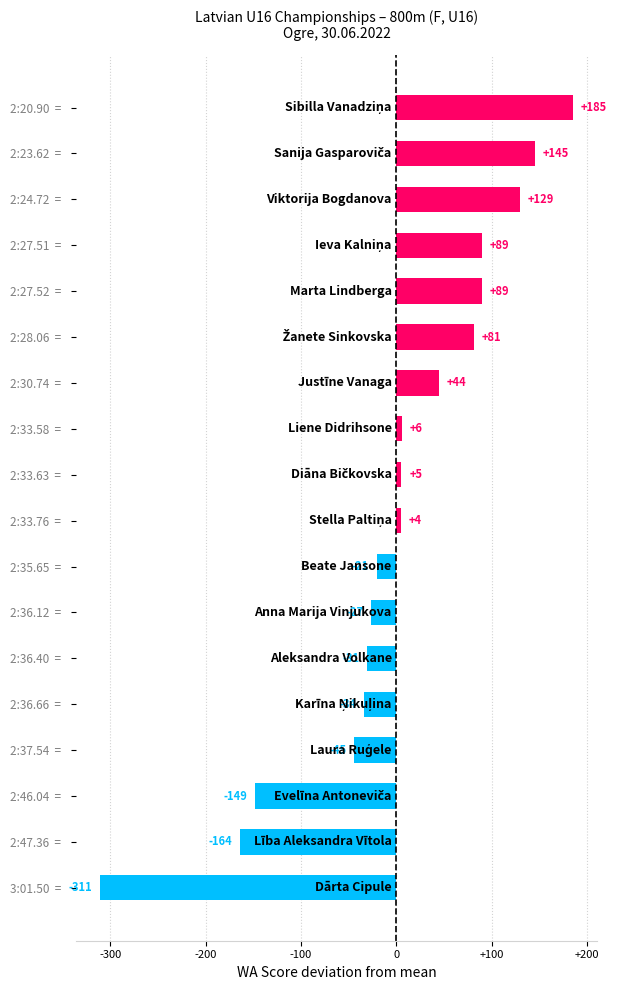

What is the label of the 2nd bar from the top?

2:23.62  =  